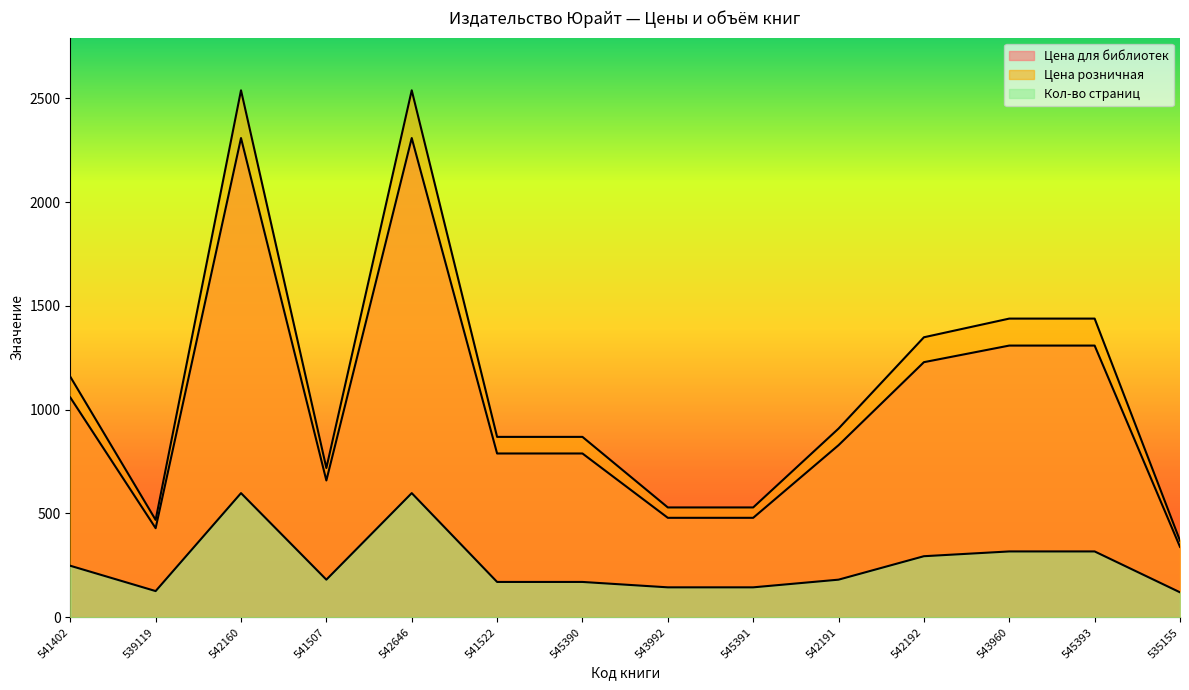

Rank the series at 545391 from lowest to highest value.

Кол-во страниц, Цена для библиотек, Цена розничная